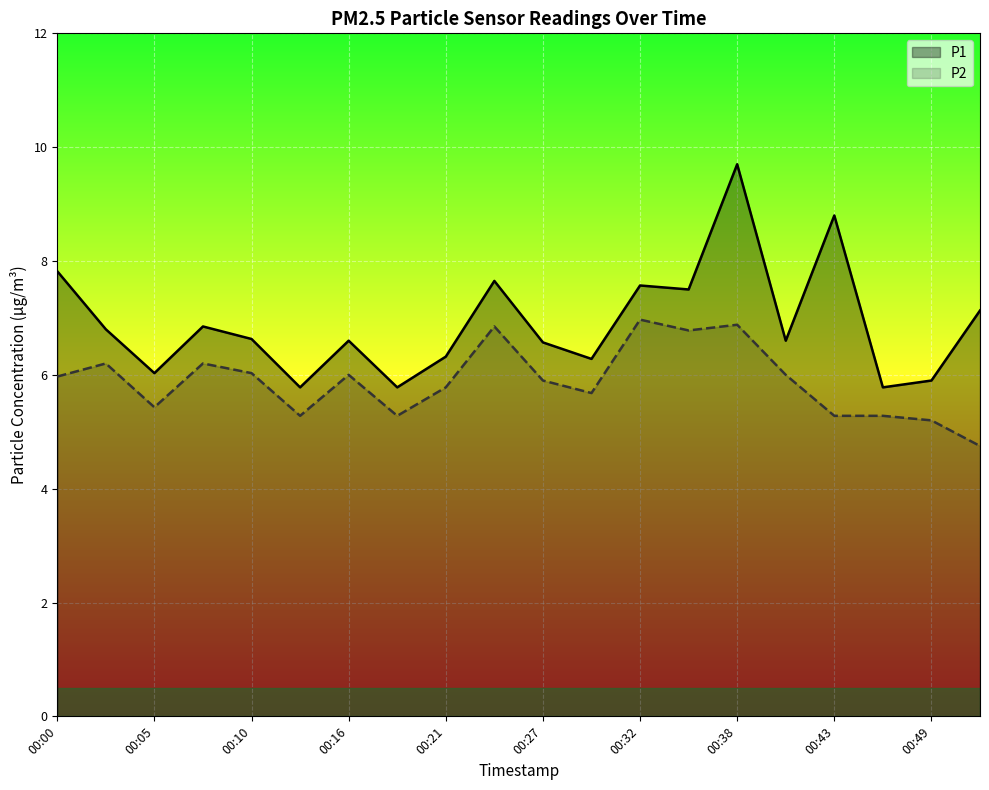

Which category has the lowest value across all series?

19